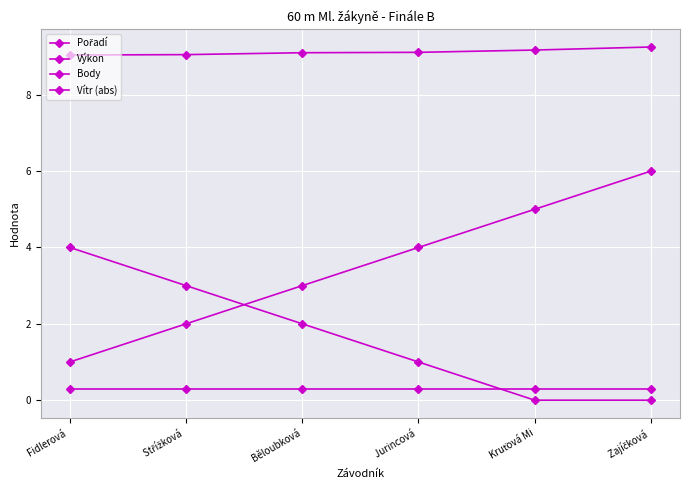

What is the approximate value of Pořadí at Zajíčková ?

6.0